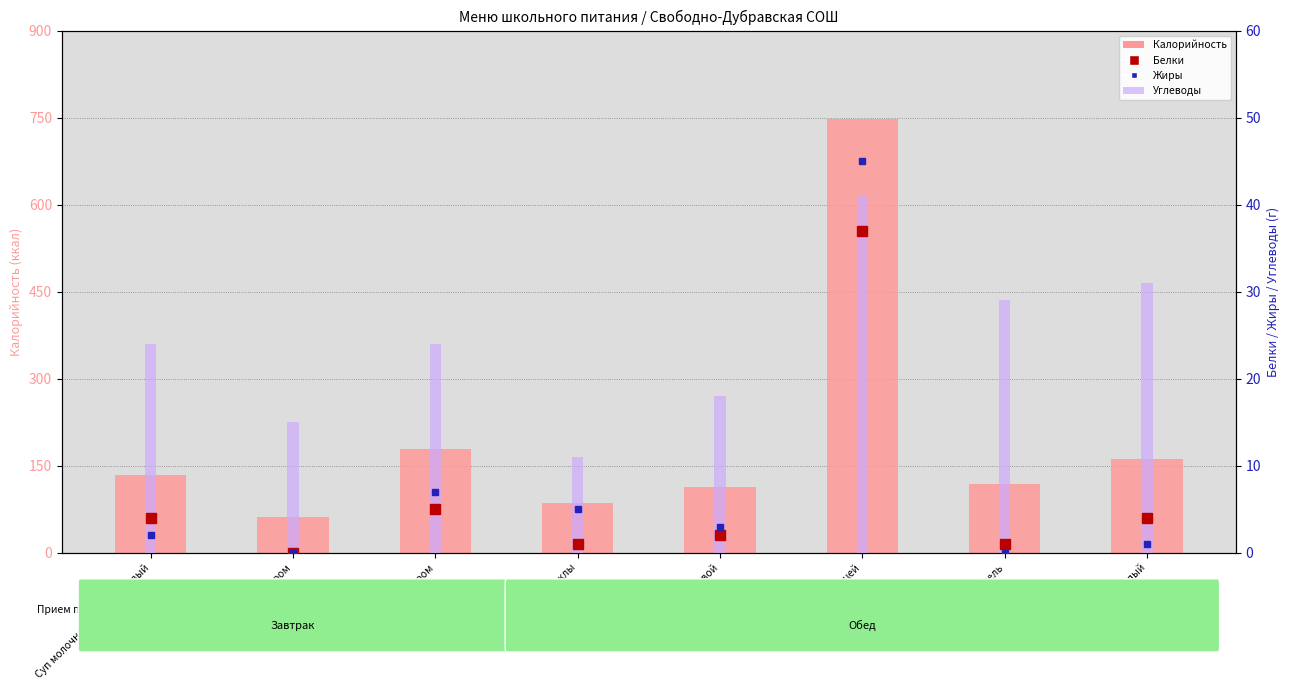

What is the sum of the Калорийность values at Суп Полевой and Хлеб белый?

274